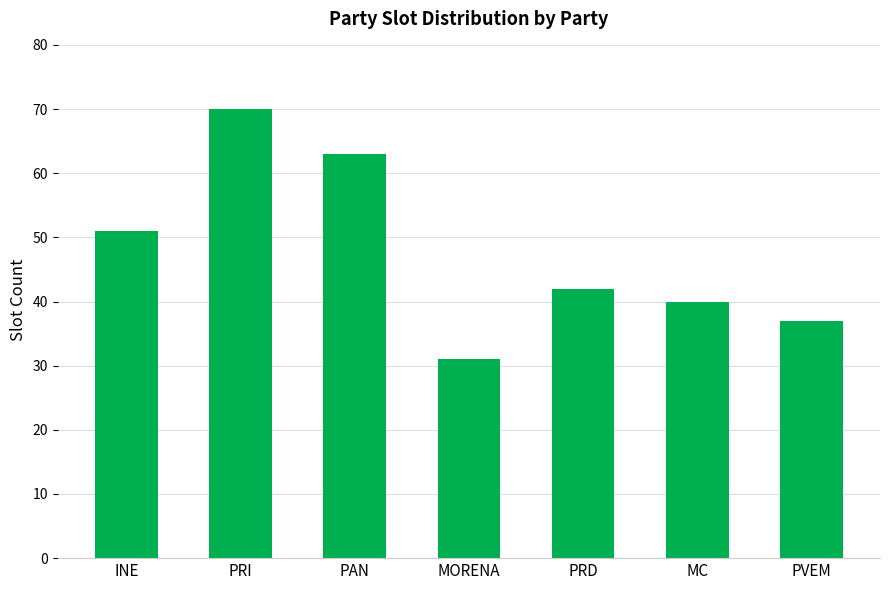

Are the bars grouped side by side (vs. stacked)?

No